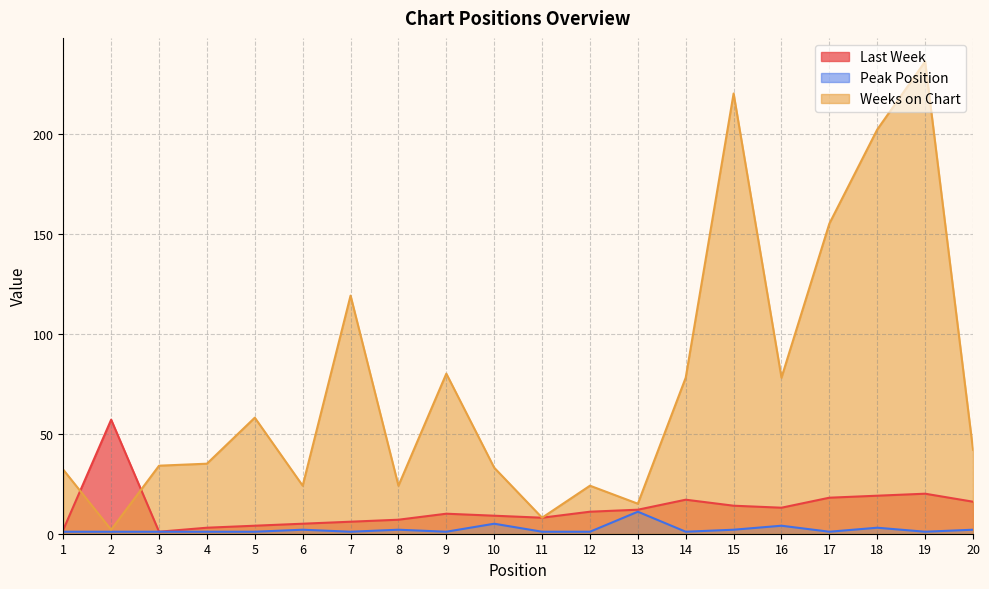

What is the value of the Weeks on Chart point at the 13th from the left?

15